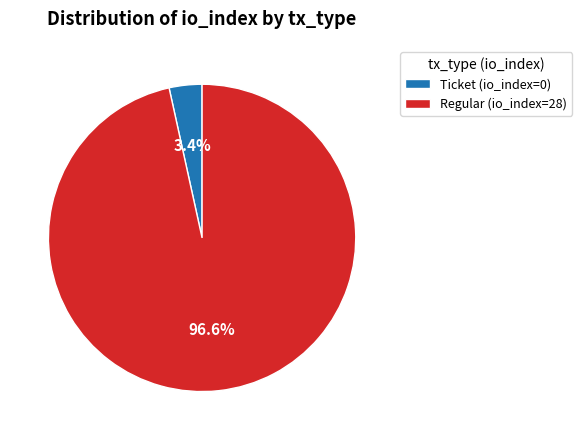

Which category has the smallest portion of the pie?

Ticket (io_index=0)